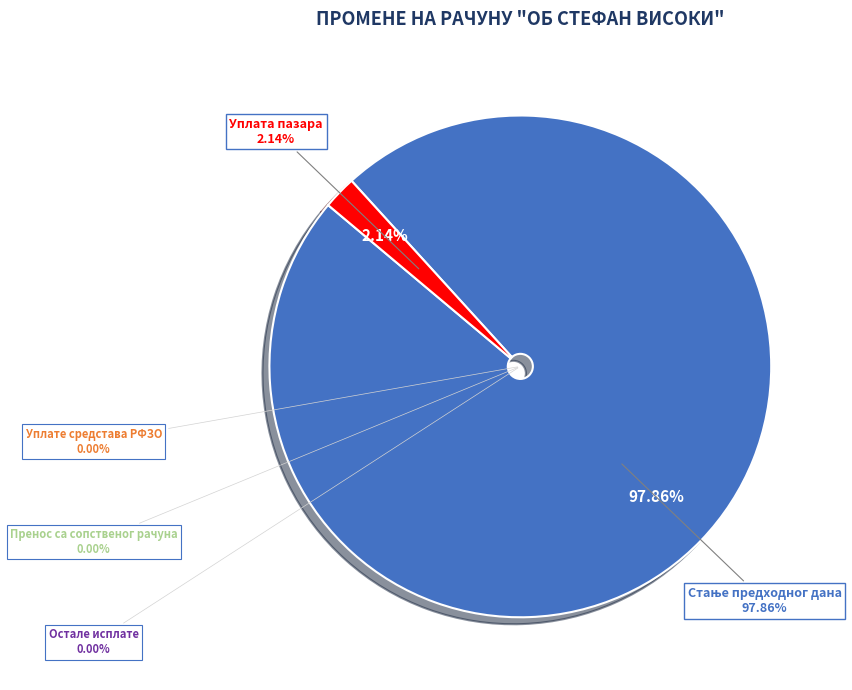

Which slice is the largest?

Стање предходног дана